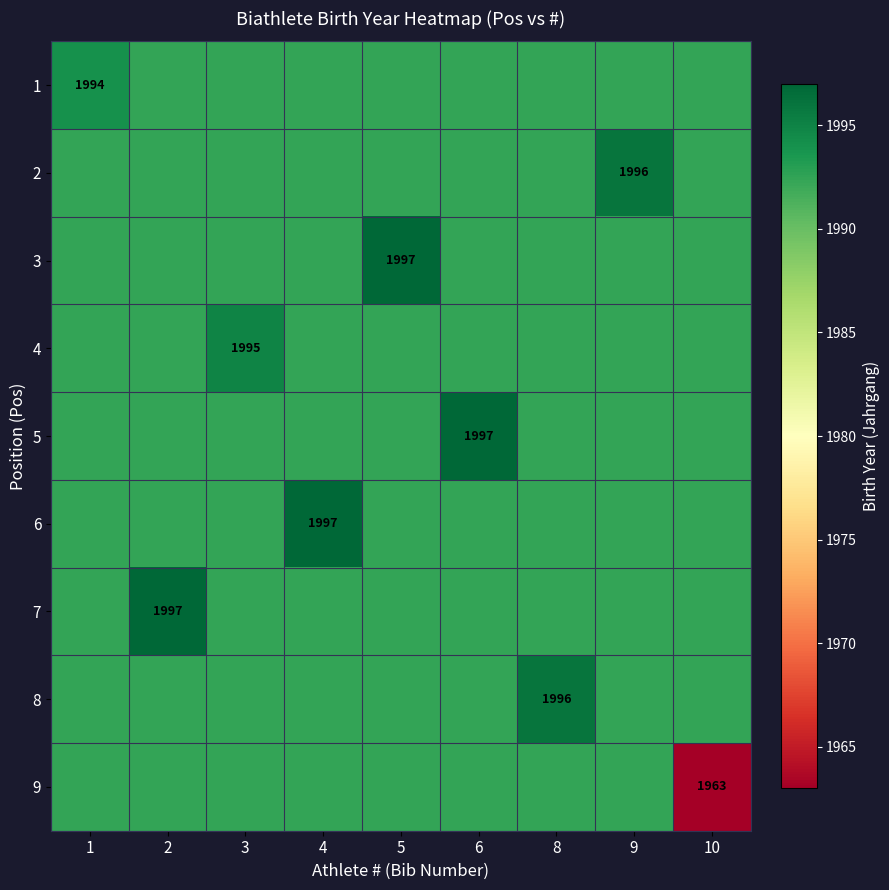

Is the value of 3 at 2 greater than the value of 1 at 9?

No